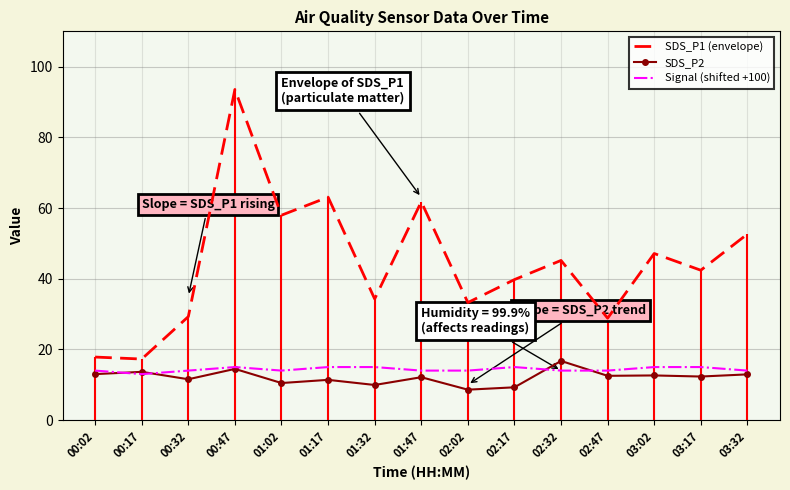

Rank the series at 02:02 from lowest to highest value.

SDS_P2, Signal (shifted +100), SDS_P1 (envelope)